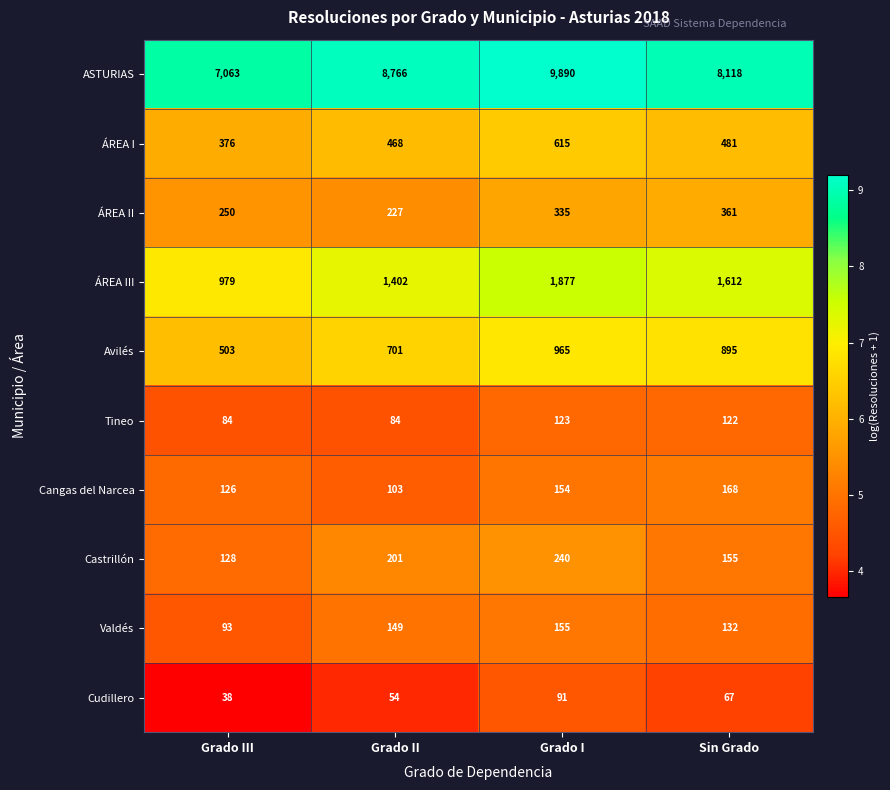

What is the difference between the maximum and minimum values in the Avilés series?

462